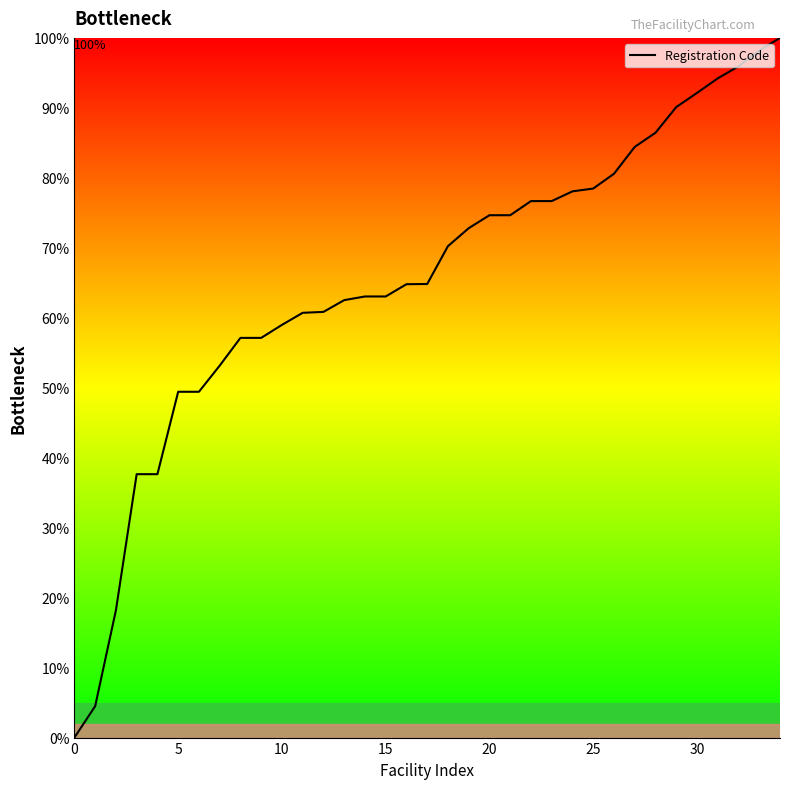

What is the difference between the maximum and minimum values?

100.0